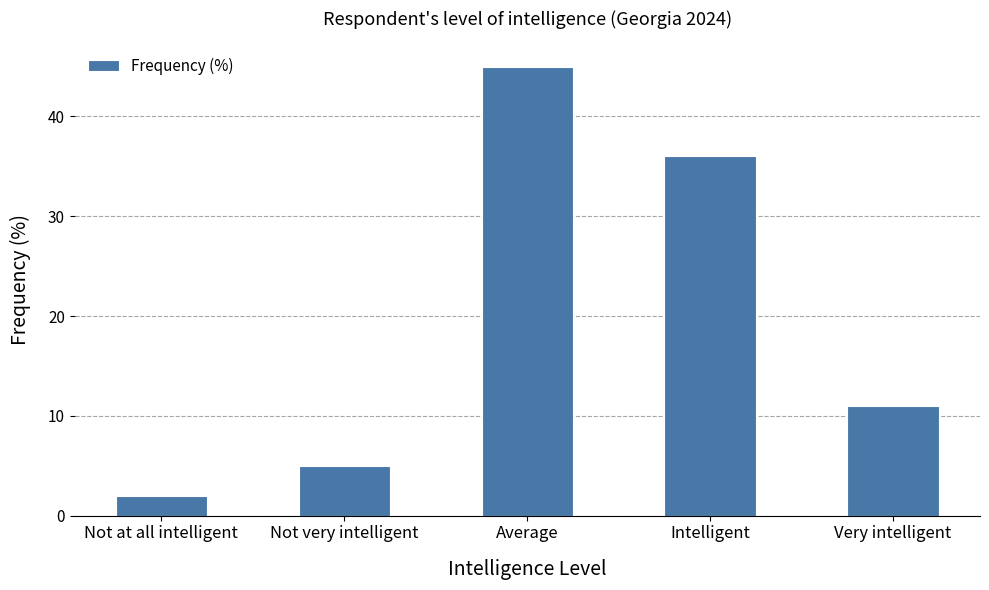

What is the smallest value displayed?

2